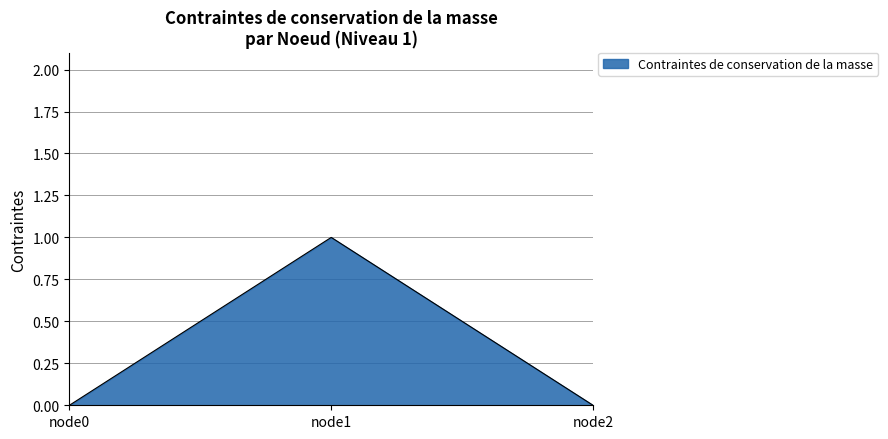

Is it true that the value at node2 is 0?

True